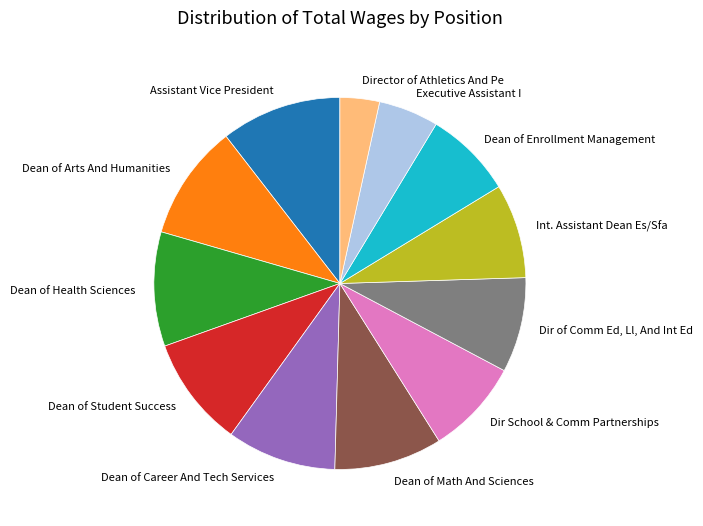

Is it true that Dir School & Comm Partnerships is 8% of the pie?

True